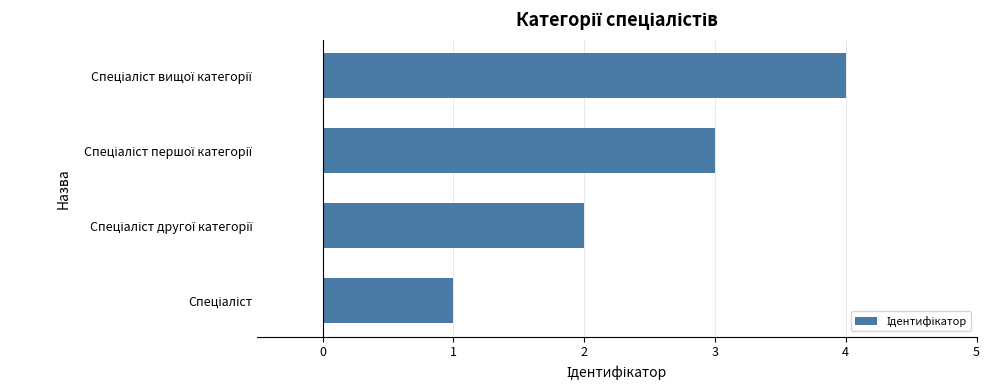

What is the greatest value displayed?

4